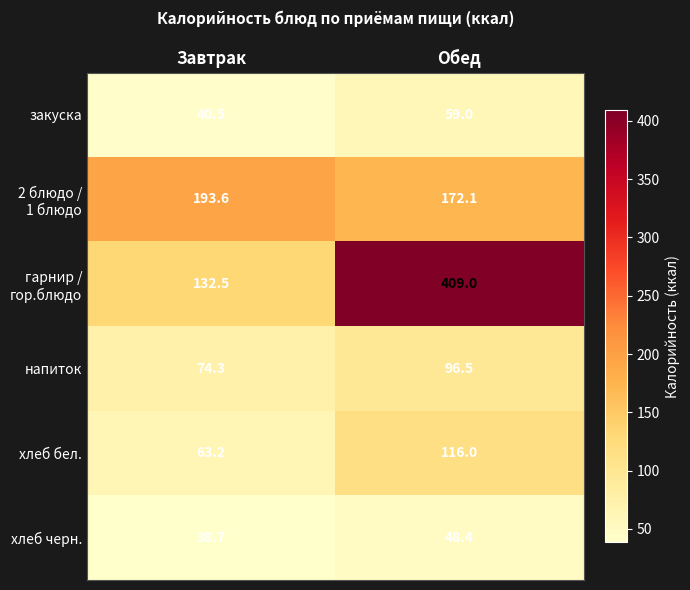

What is the average value of the напиток series?

85.4